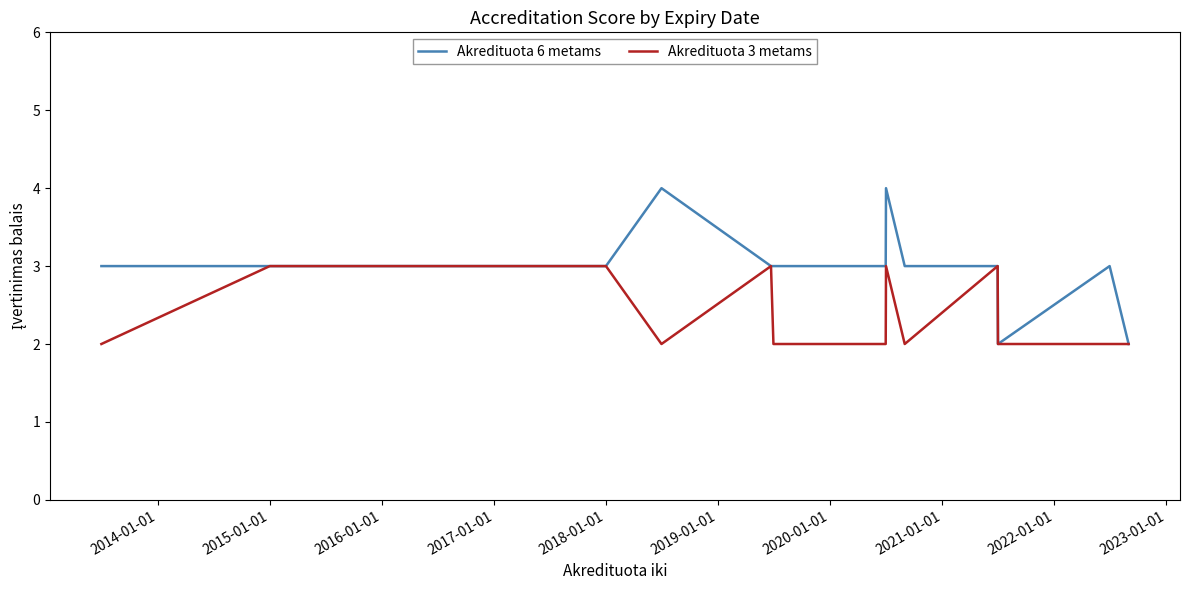

What is the difference between the maximum and minimum values in the Akredituota 3 metams series?

1